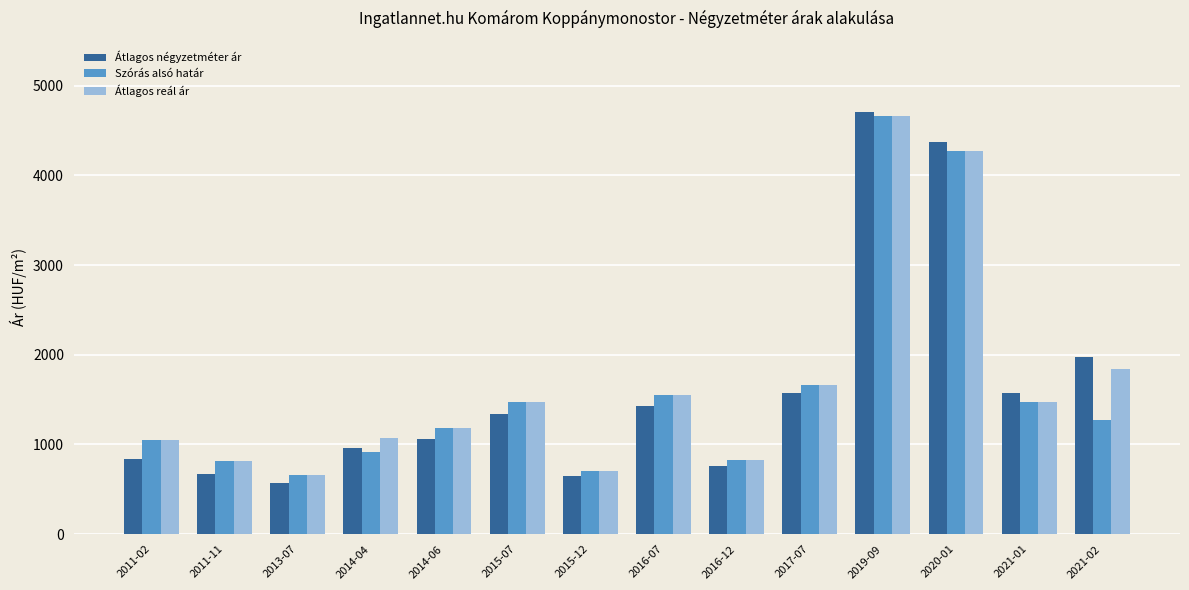

What is the difference between the highest and lowest values at 2015-12?

60